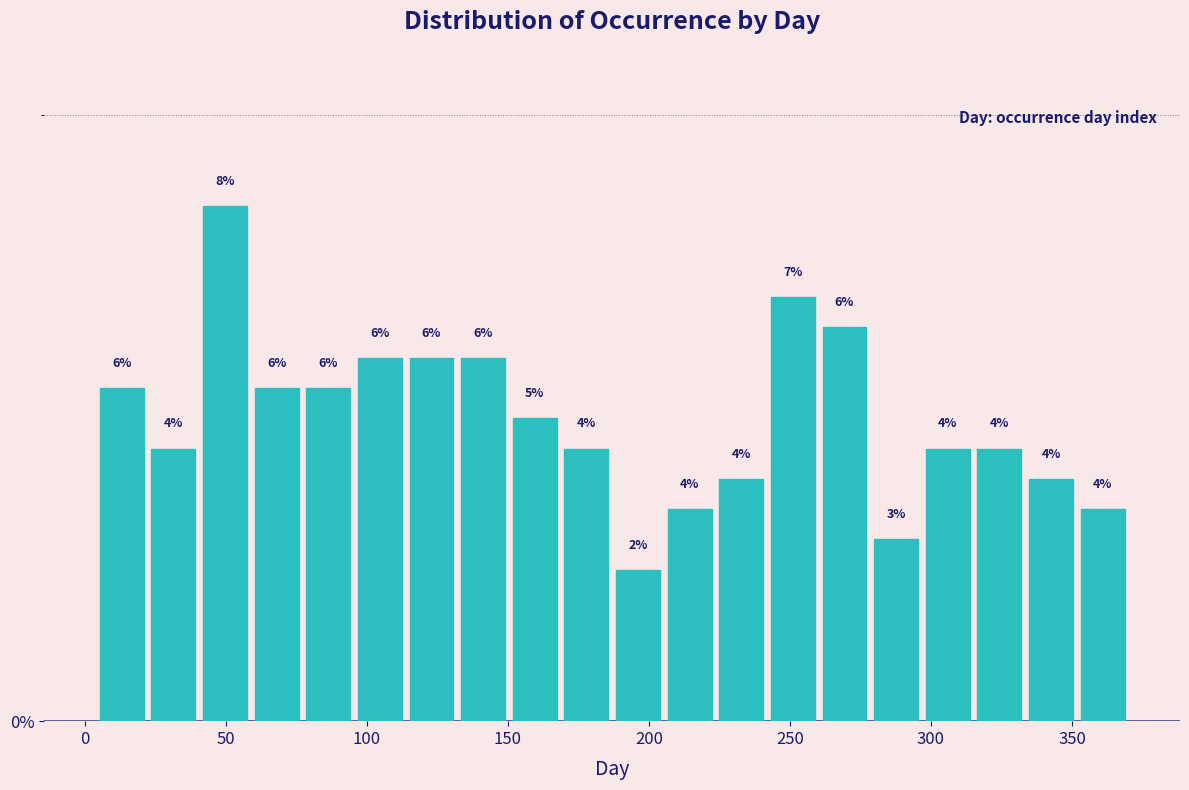

Around what value on the x-axis is the tallest bar? Give the approximate position of its centre, as read against the axis.

50